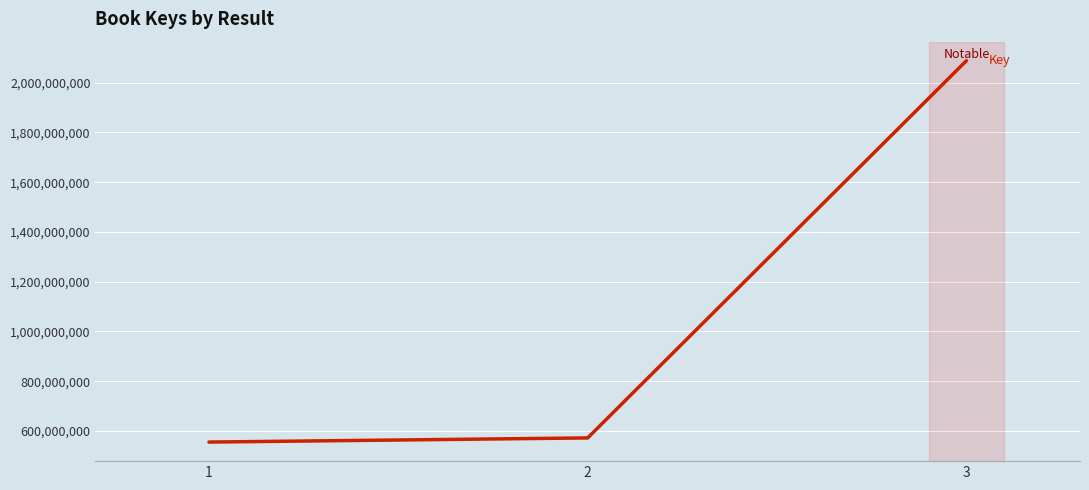

The chart shows a value of 679073340 at 3. True or false?

False